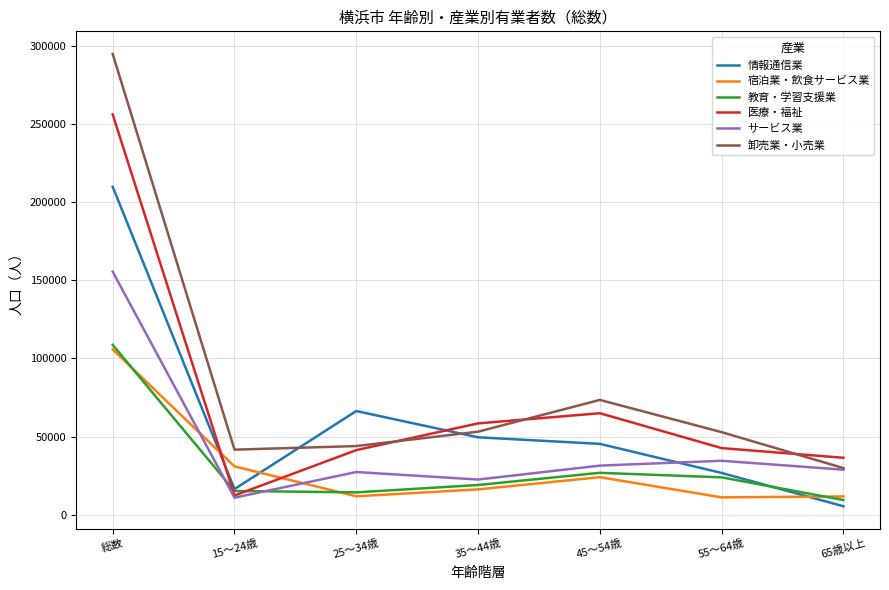

What is the spread (max minus min) of values at 65歳以上?

31000